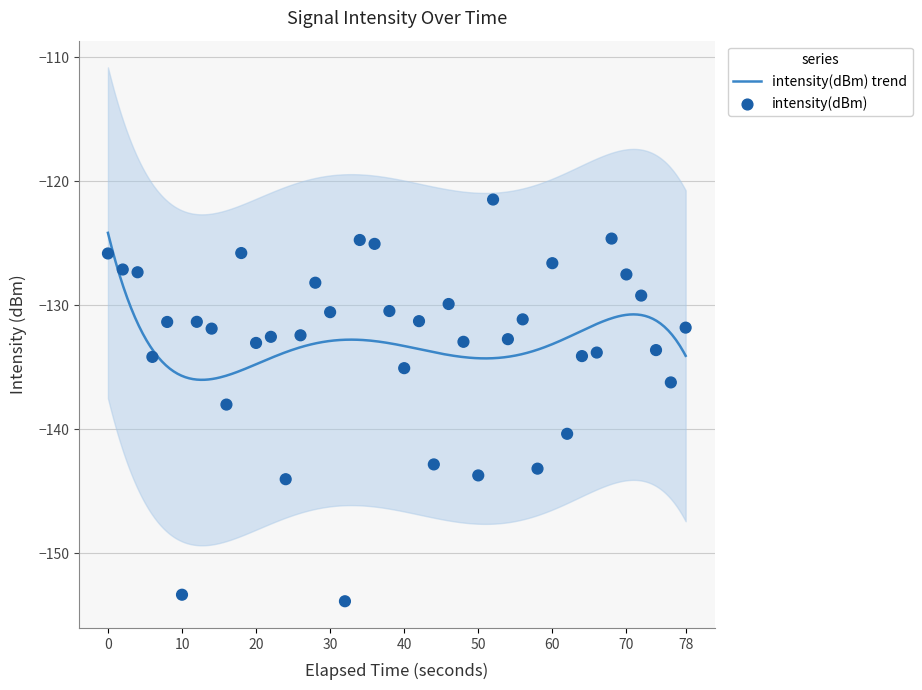

What is the lowest value of the intensity(dBm) trend series?

-136.0